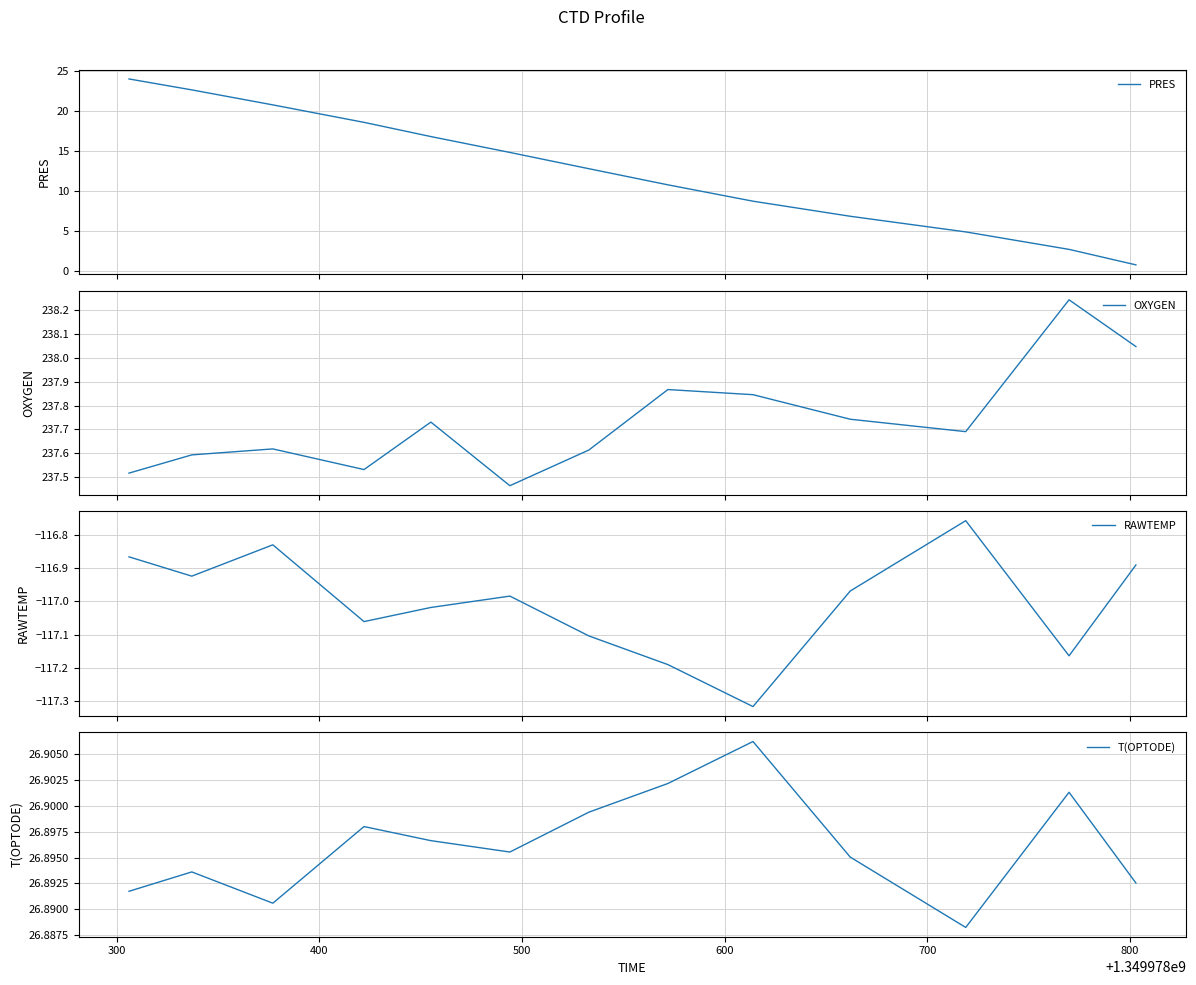

What is the minimum value for PRES?

0.7